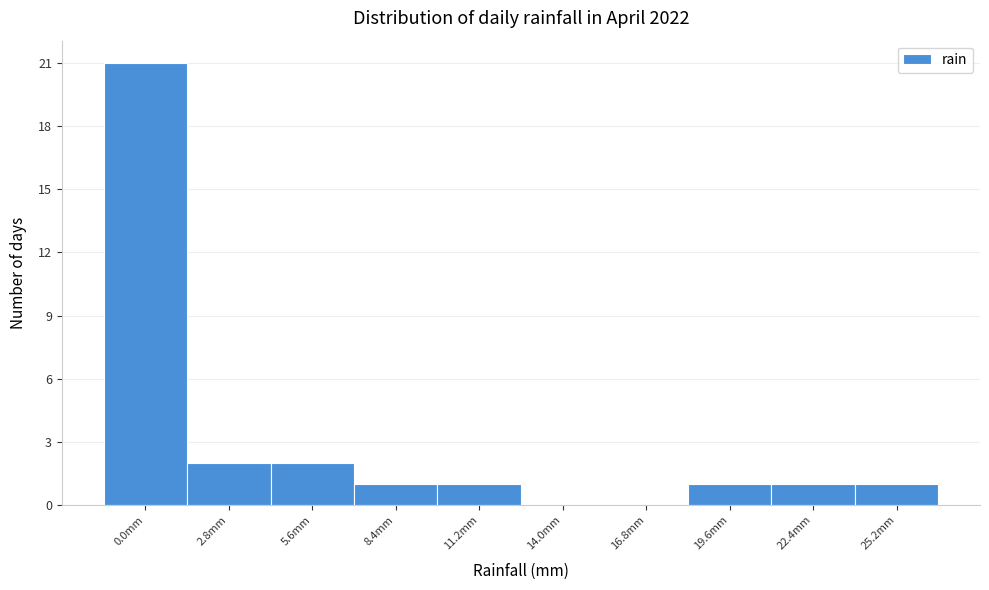

Reading left to right, transcribe all the data shown in this chart.

0.0mm=21	2.8mm=2	5.6mm=2	8.4mm=1	11.2mm=1	14.0mm=0	16.8mm=0	19.6mm=1	22.4mm=1	25.2mm=1